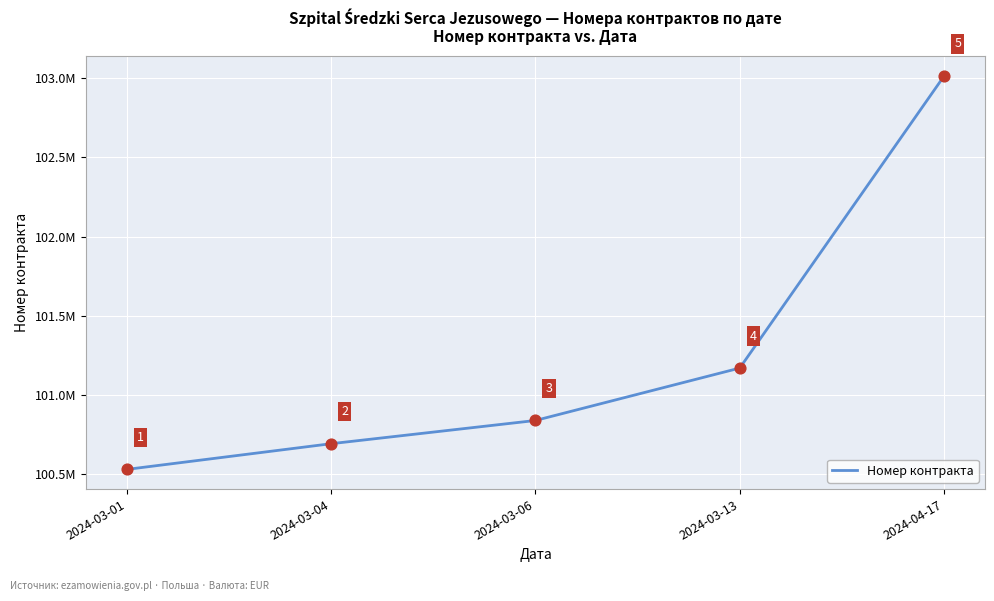

Approximately how many times larger is the value at 2024-03-06 compared to 2024-03-13?

1.0